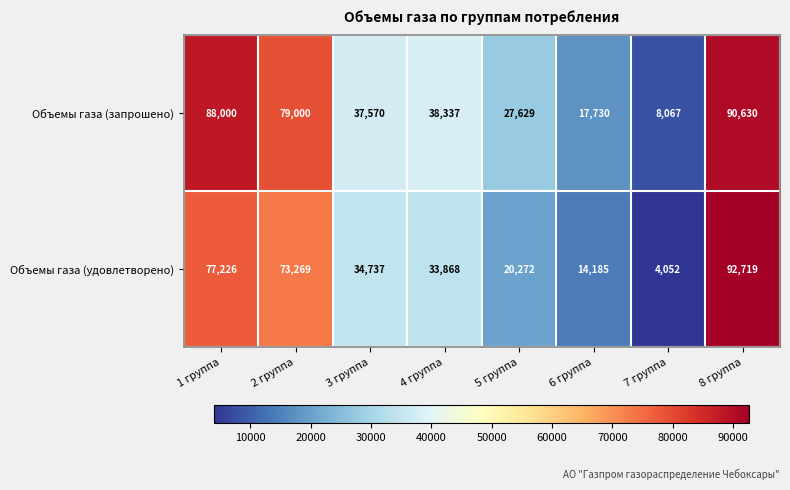

Rank the series by their maximum value, from highest to lowest.

Объемы газа (удовлетворено), Объемы газа (запрошено)